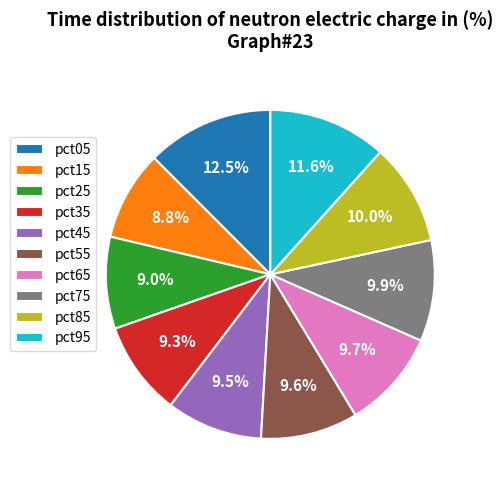

To the nearest percent, what portion does pct35 represent?

9%